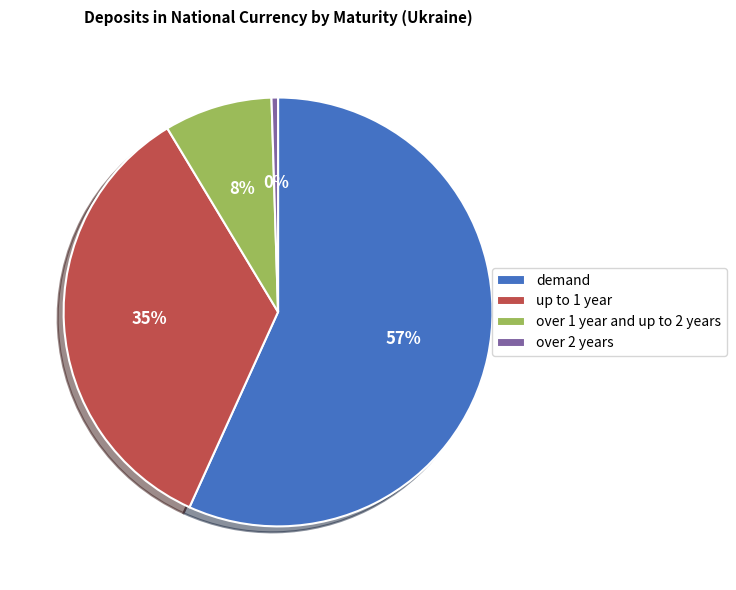

Which slice represents more than half of the pie?

demand